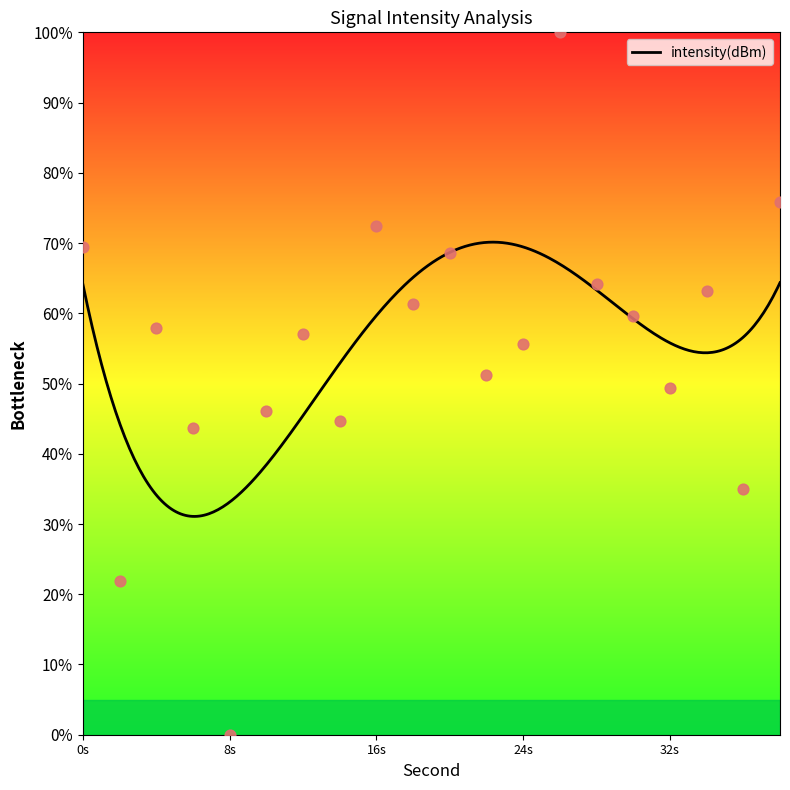

What is the maximum value for intensity(dBm)?

70.1